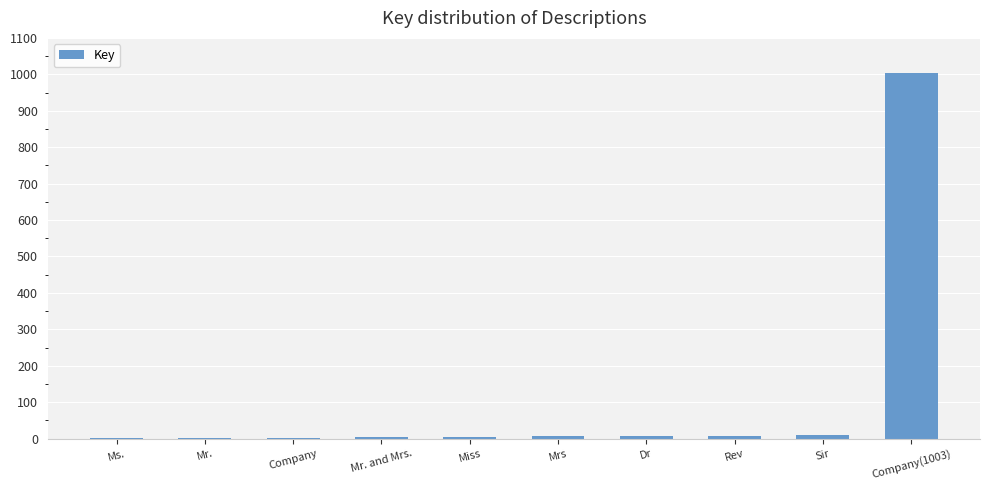

What is the sum of all values?

1048